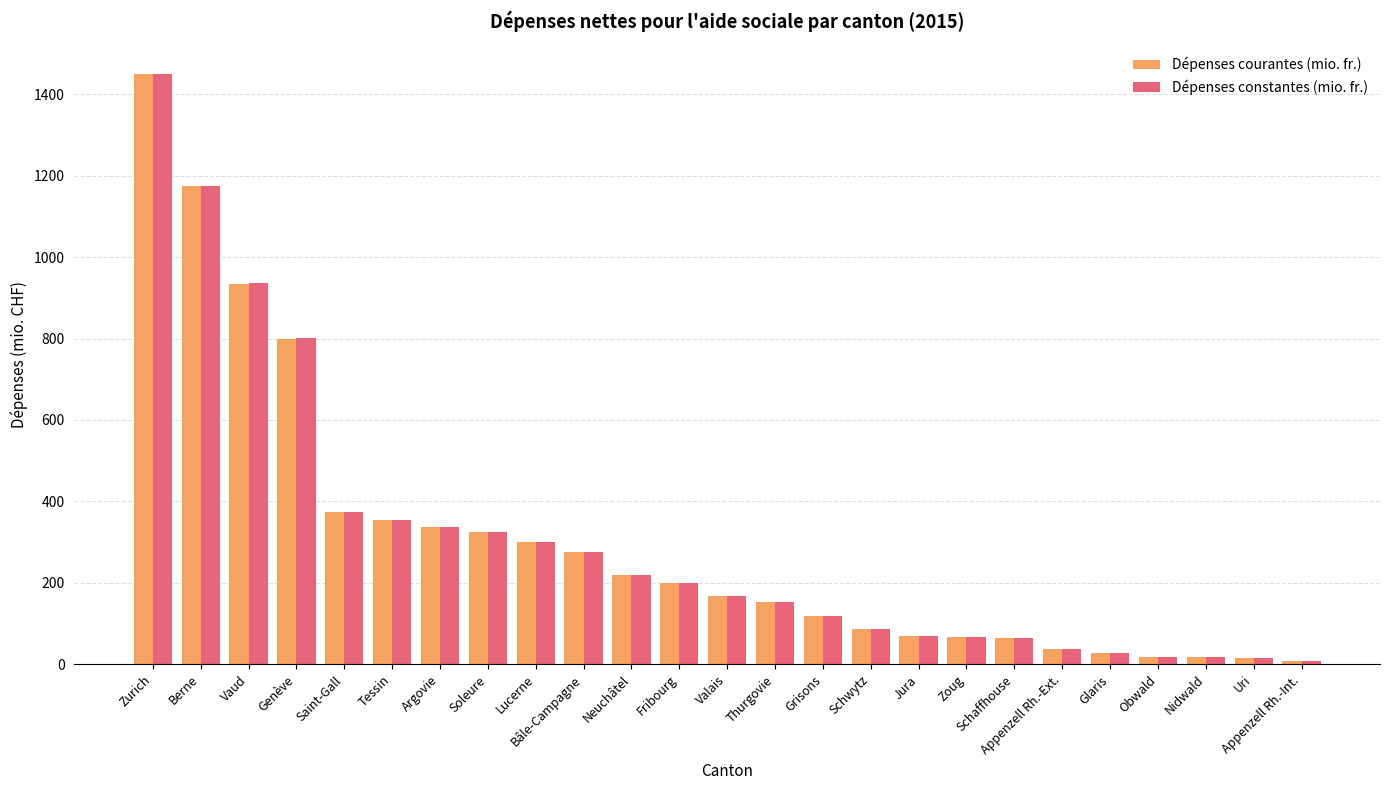

What is the label of the 23rd bar from the right?

Vaud